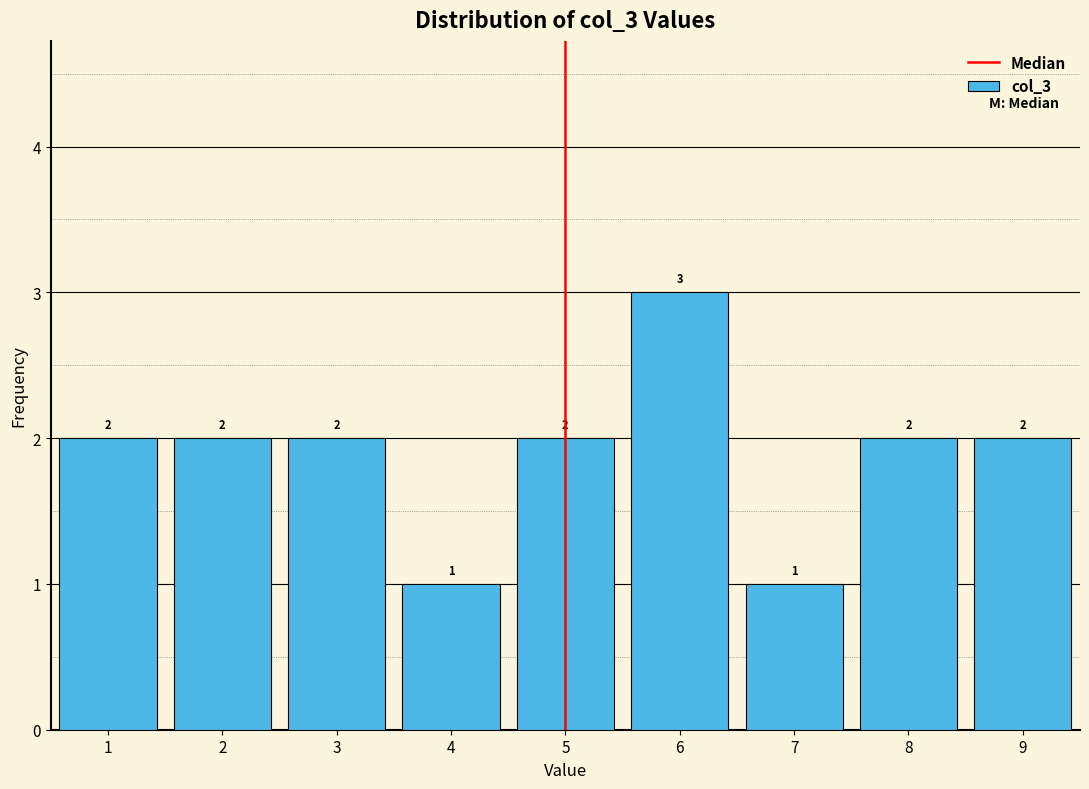

Reading left to right, list every bar in this chart as the range it spans on the x-axis followed by its height.

0.5 to 1.5: 2
1.5 to 2.5: 2
2.5 to 3.5: 2
3.5 to 4.5: 1
4.5 to 5.5: 2
5.5 to 6.5: 3
6.5 to 7.5: 1
7.5 to 8.5: 2
8.5 to 9.5: 2